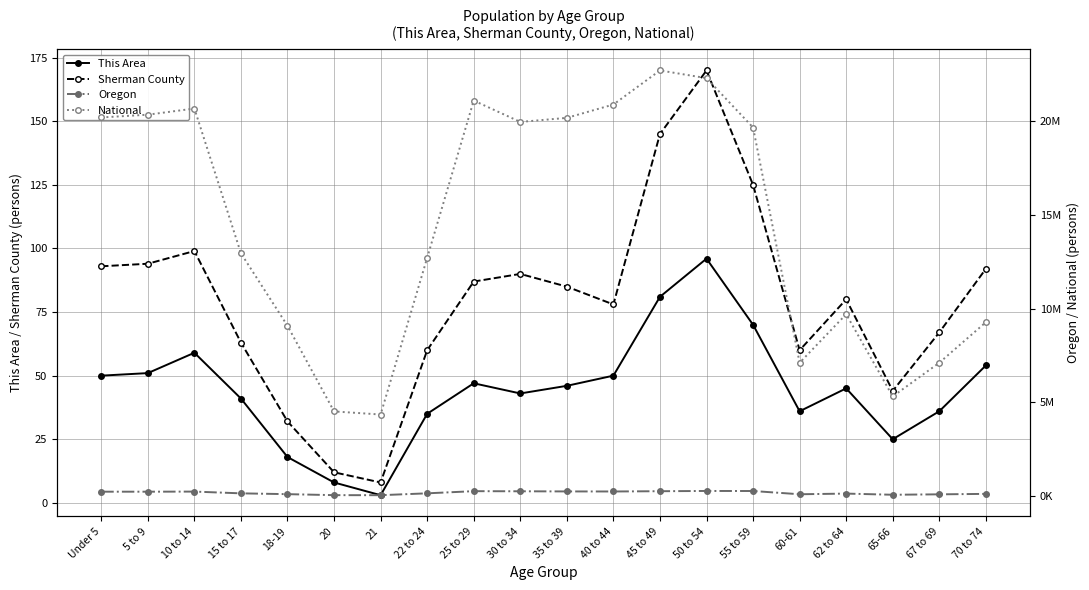

Which series has the largest total across all categories?

National